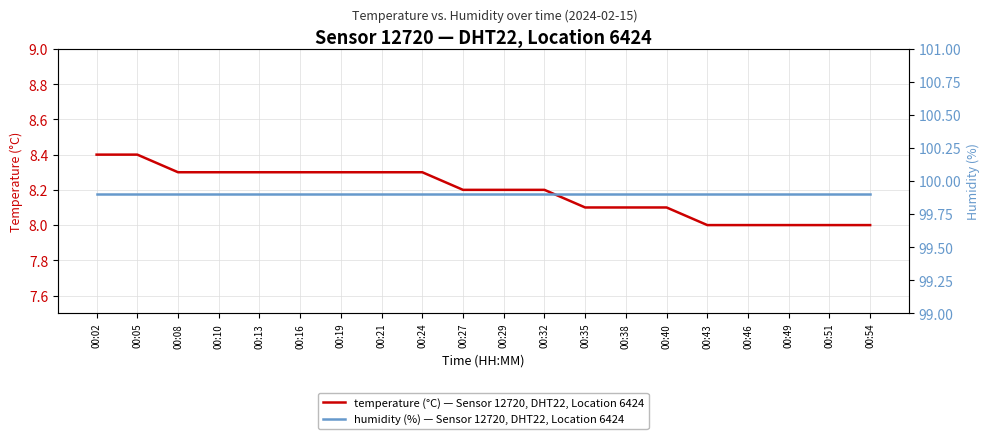

What is the value of the temperature (°C) — Sensor 12720, DHT22, Location 6424 point at the 8th from the left?

8.3